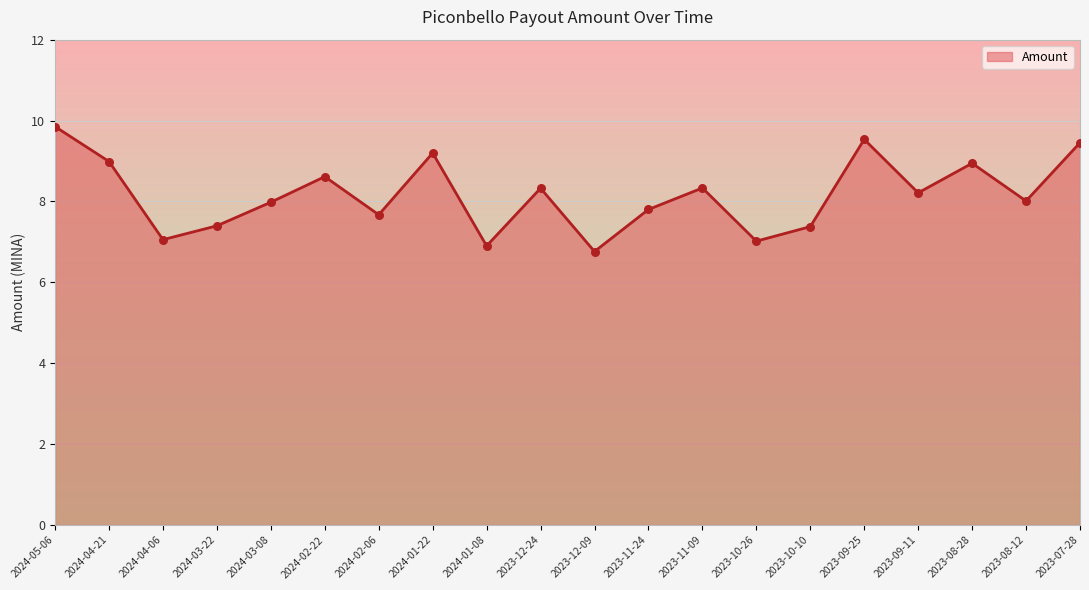

Which has a higher value, 2024-05-06 or 2023-10-10?

2024-05-06